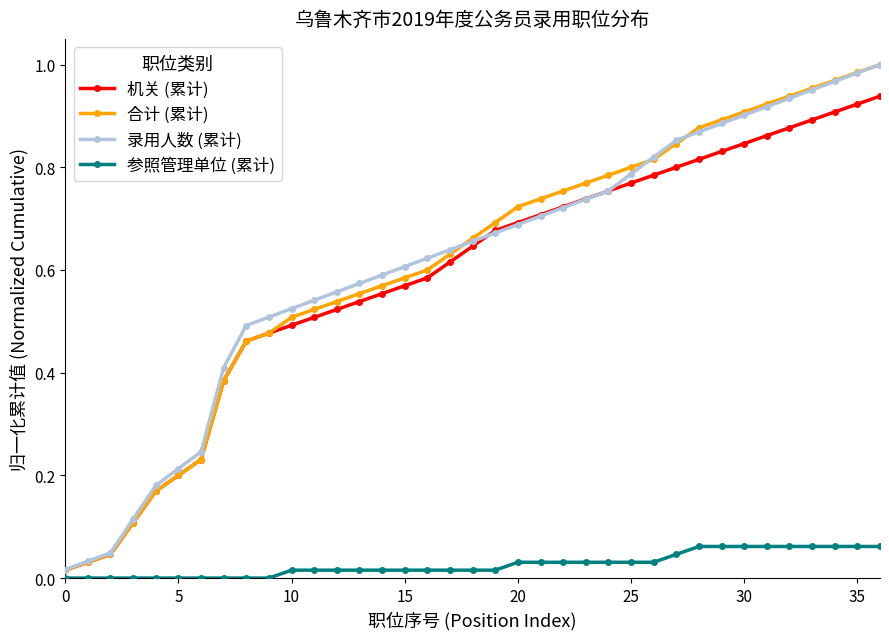

Does the chart display data point markers on the line(s)?

Yes